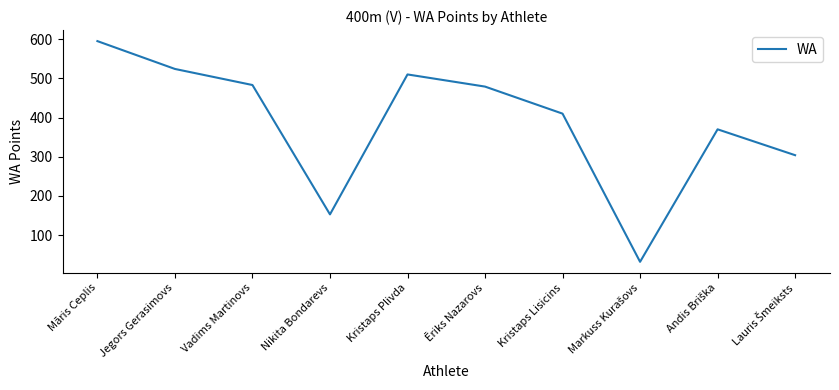

How many lines are shown in the chart?

1